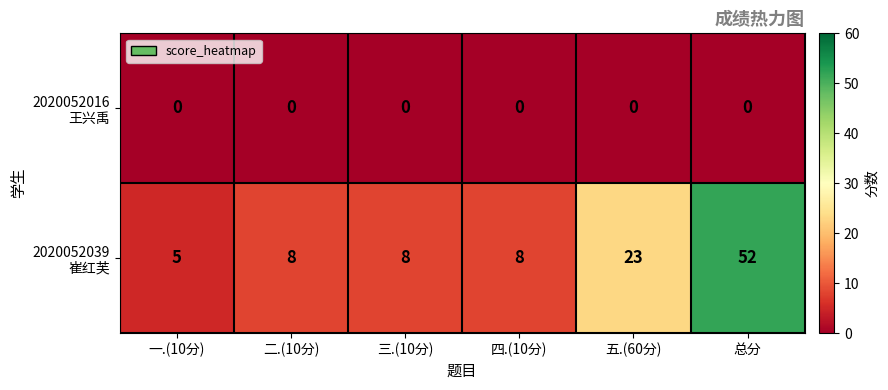

What is the spread (max minus min) of values at 三.(10分)?

8